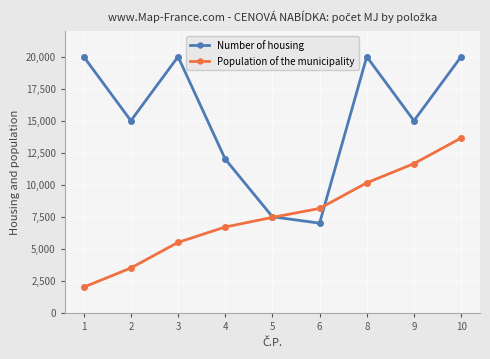

How many categories are shown in the chart?

9